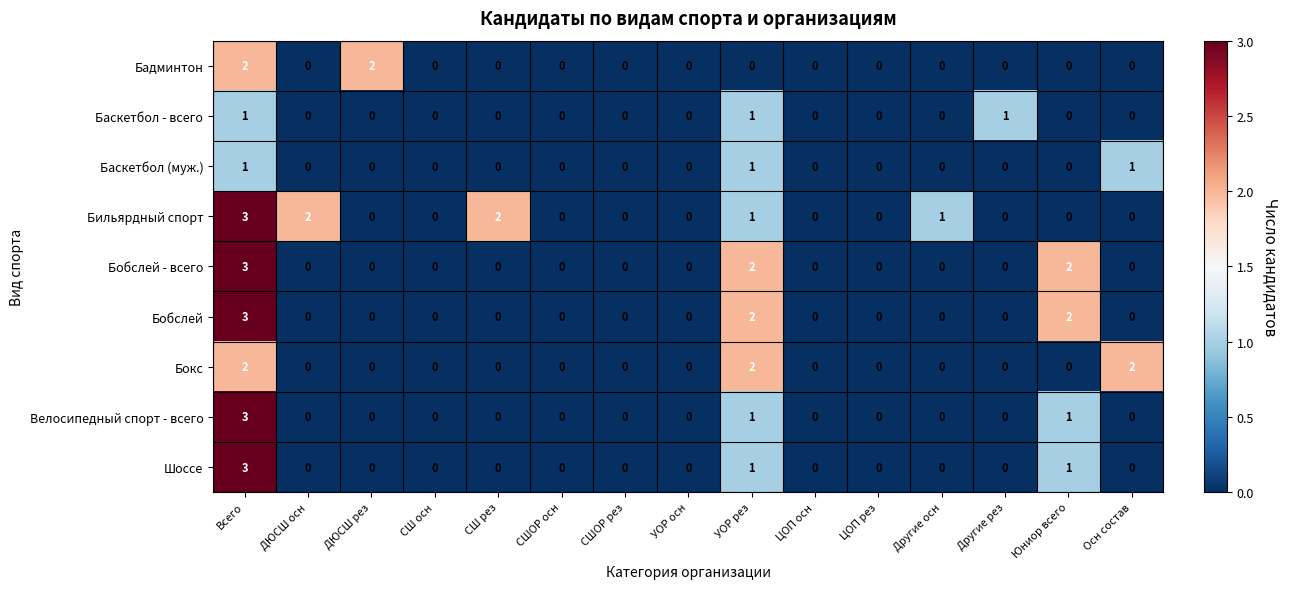

How many Баскетбол (муж.) values are between 0 and 1?

15